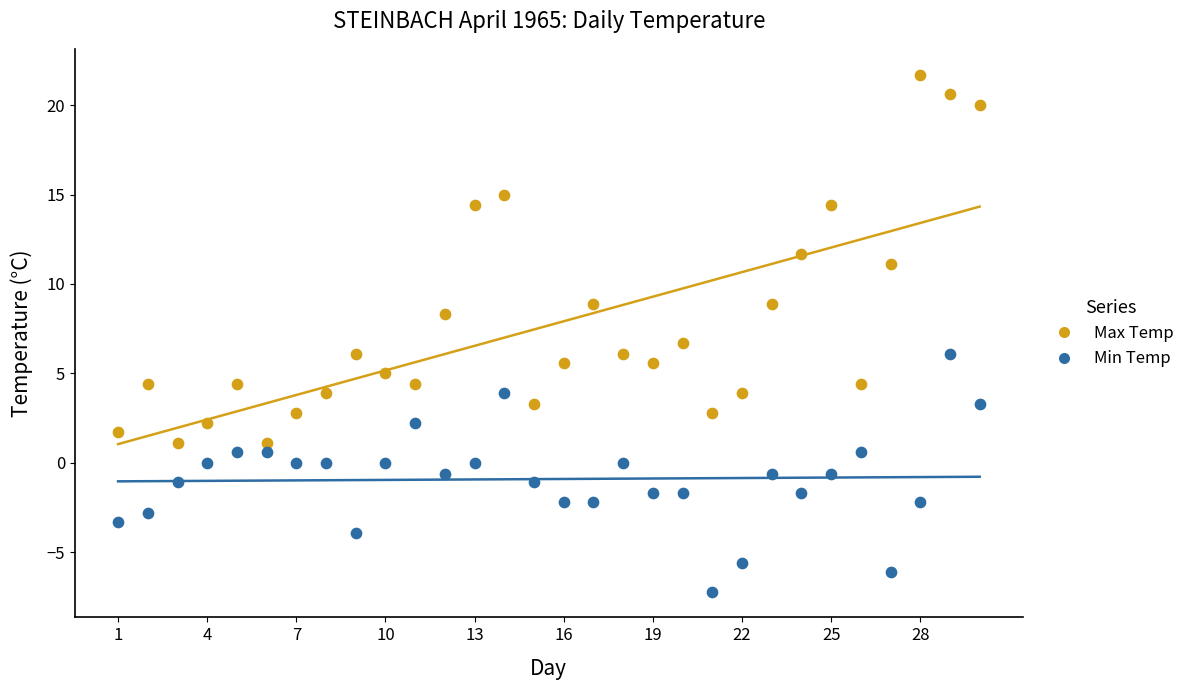

Which series reaches the minimum Y coordinate?

Min Temp